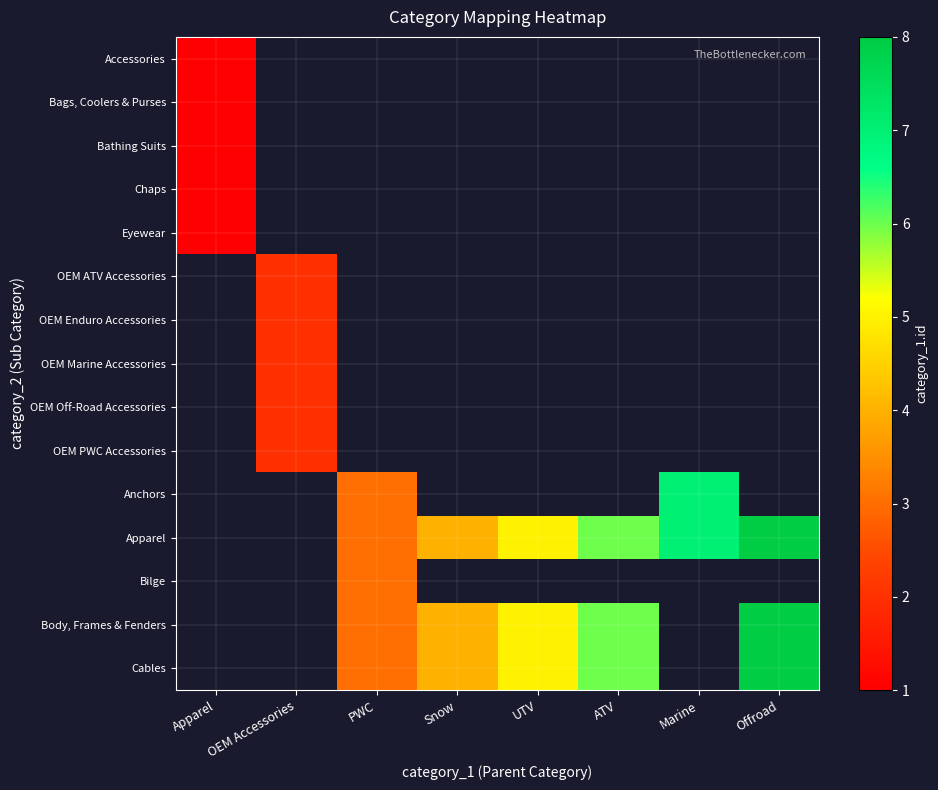

At how many categories does at least one series exceed 4?

4